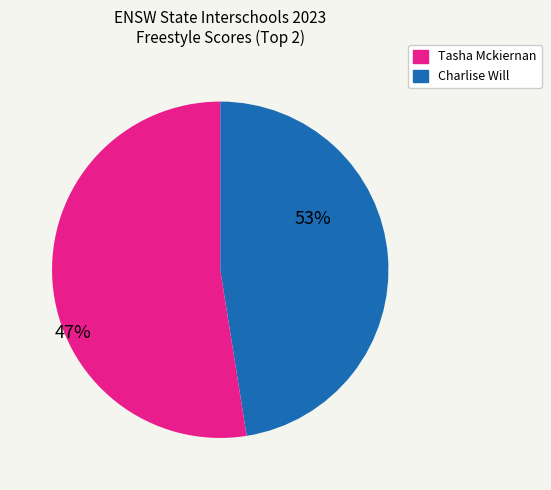

Does any single category account for the majority?

Yes